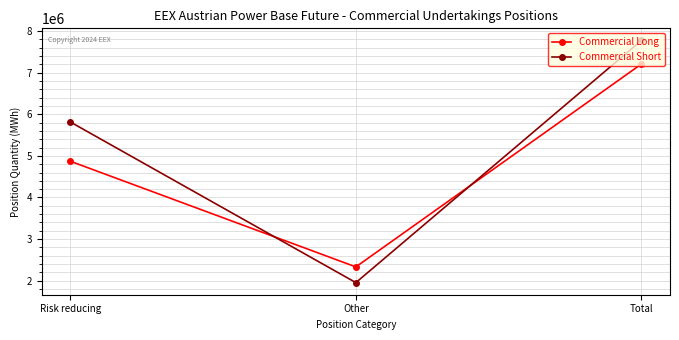

What is the label of the 3rd point from the right?

Risk reducing